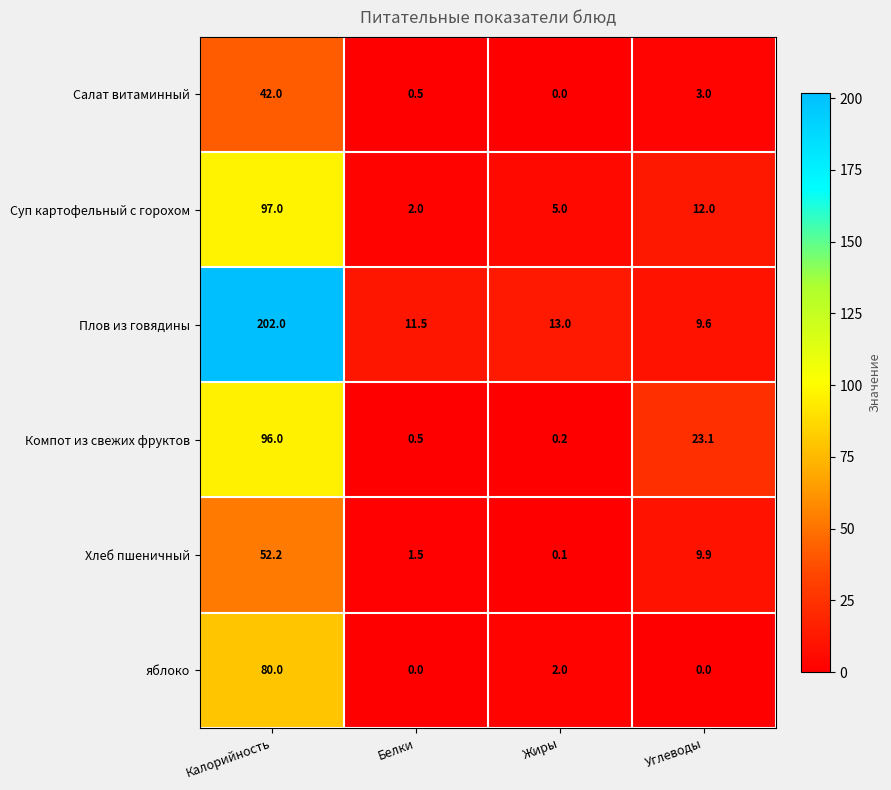

What is the difference between the maximum and minimum values in the Салат витаминный series?

42.0